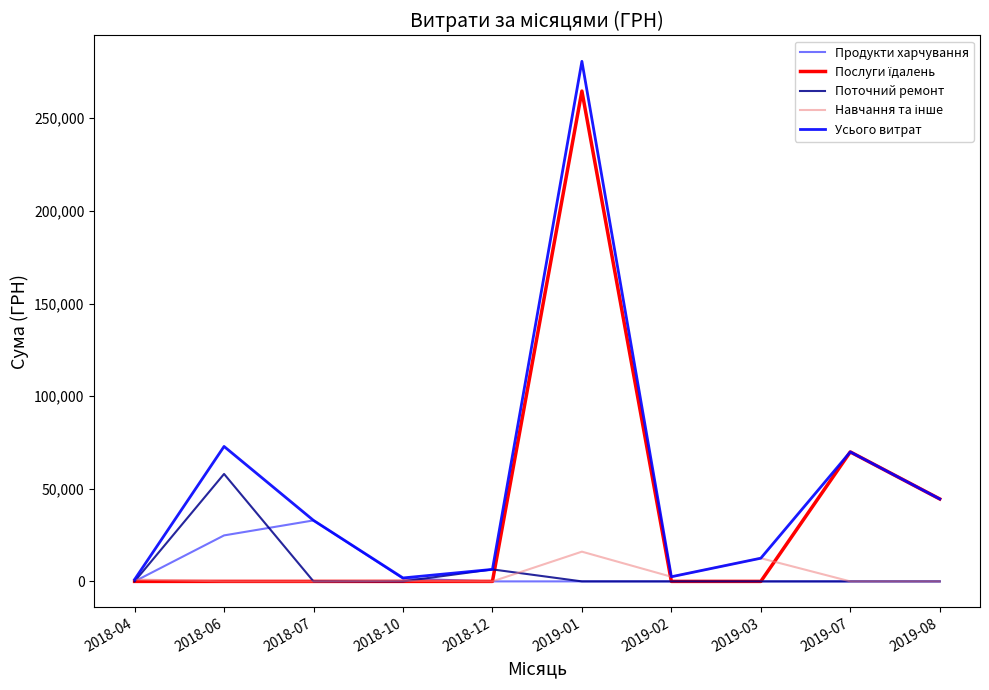

How many lines are shown in the chart?

5